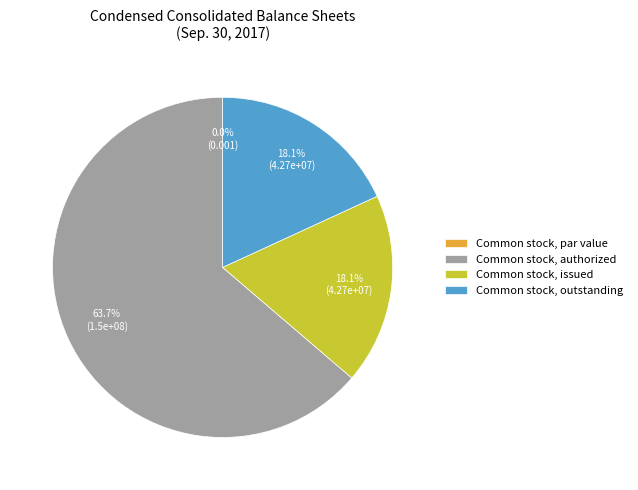

What is the ratio of the value at Common stock, outstanding to the value at Common stock, authorized?

0.3